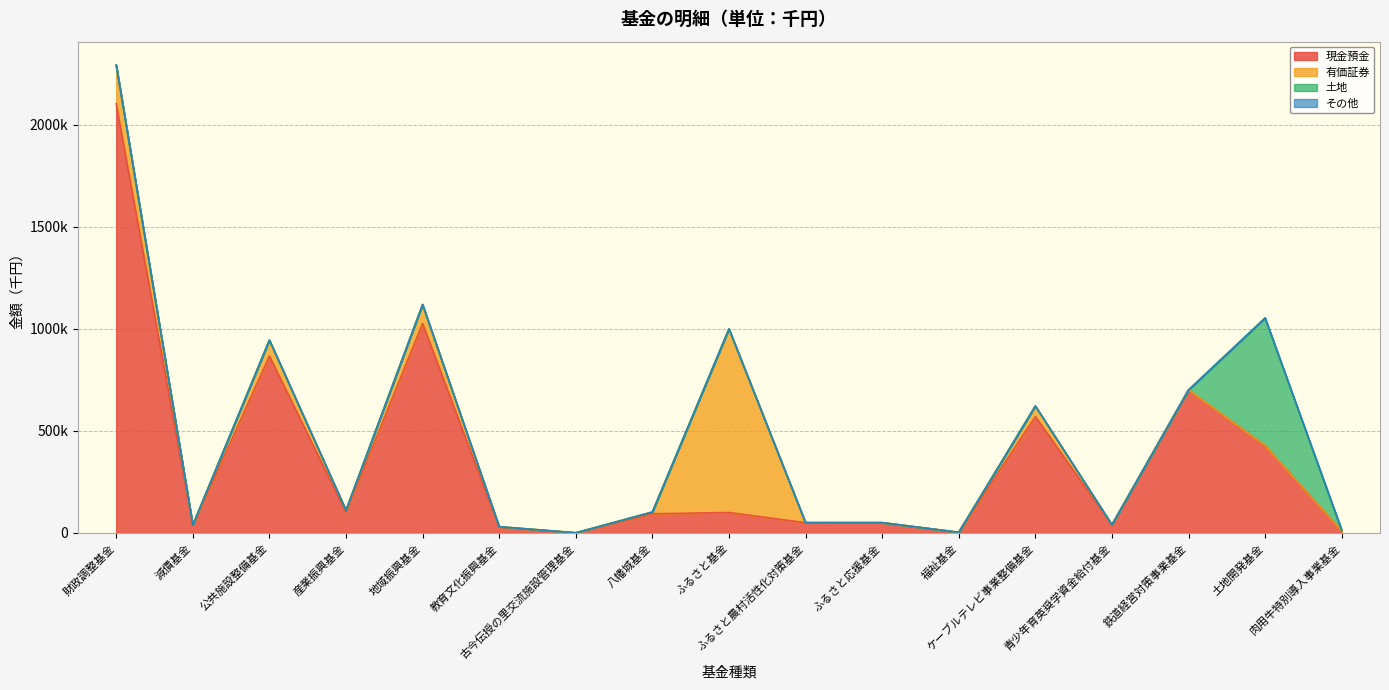

Does the chart have visible grid lines?

Yes